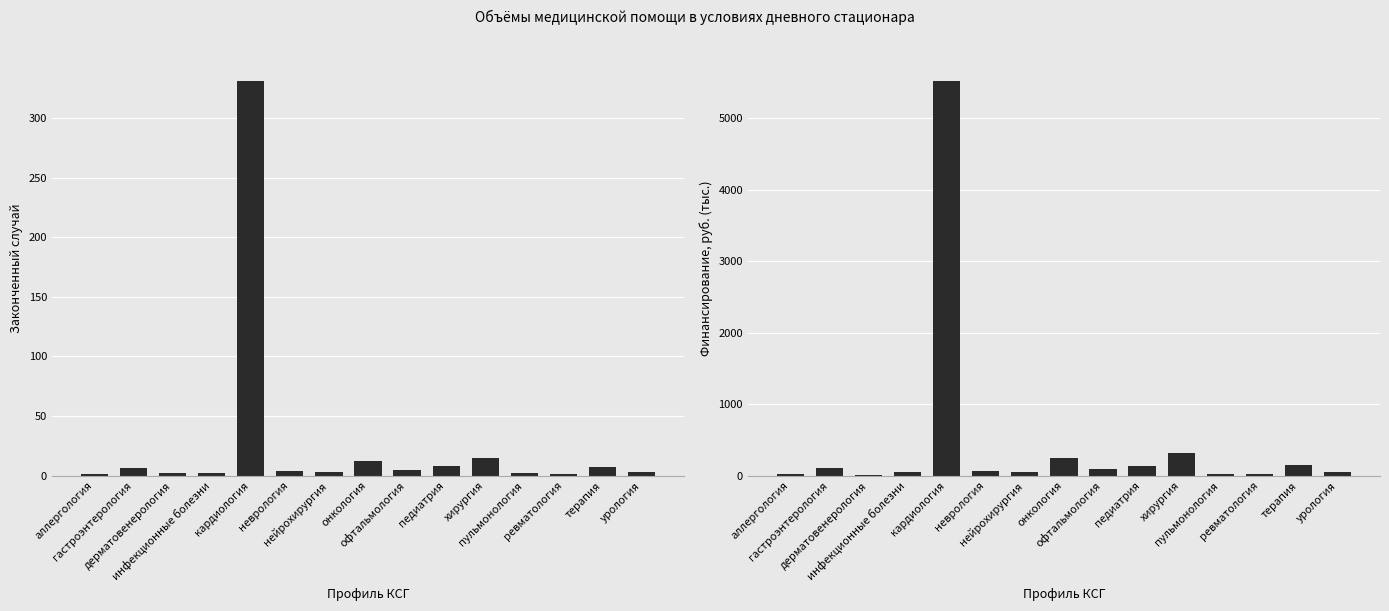

Rank the series by their average value, from highest to lowest.

Финансирование, руб. (тыс.), Законченный случай